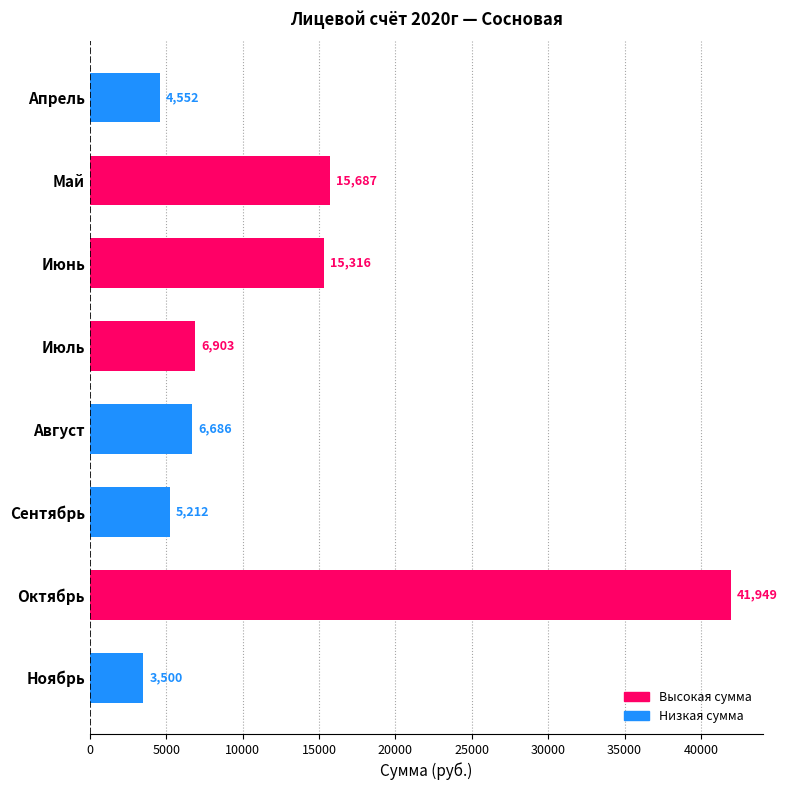

True or false: the data shows 41948.8 at Октябрь.

True